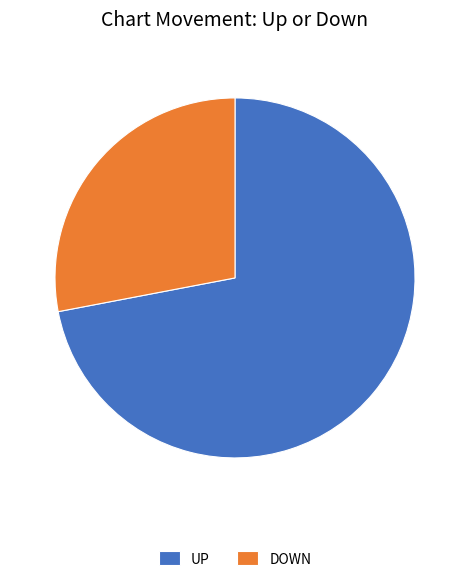

Is there a majority slice in this chart?

Yes